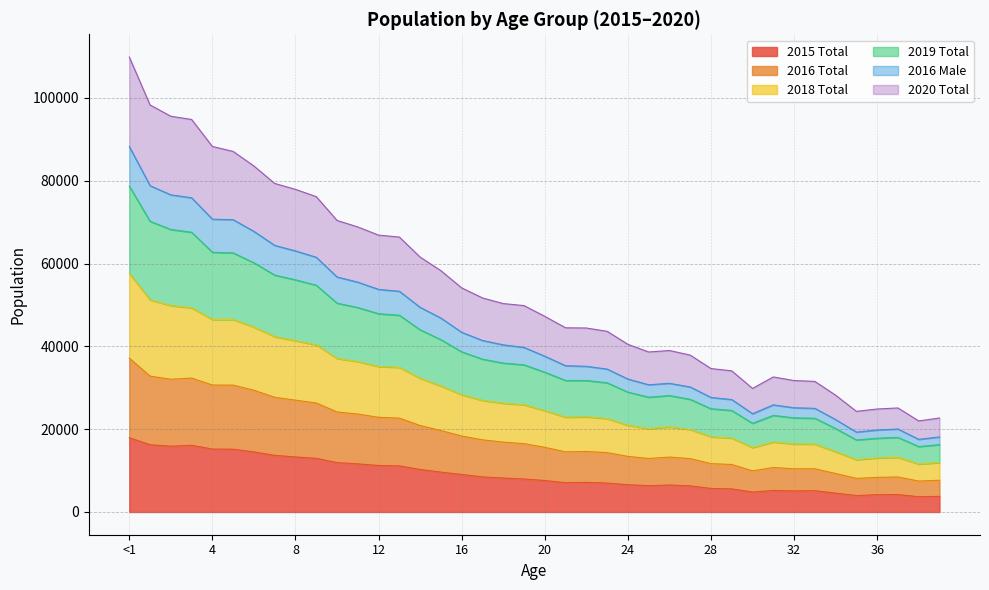

What is the total value across all series at 24?

40490